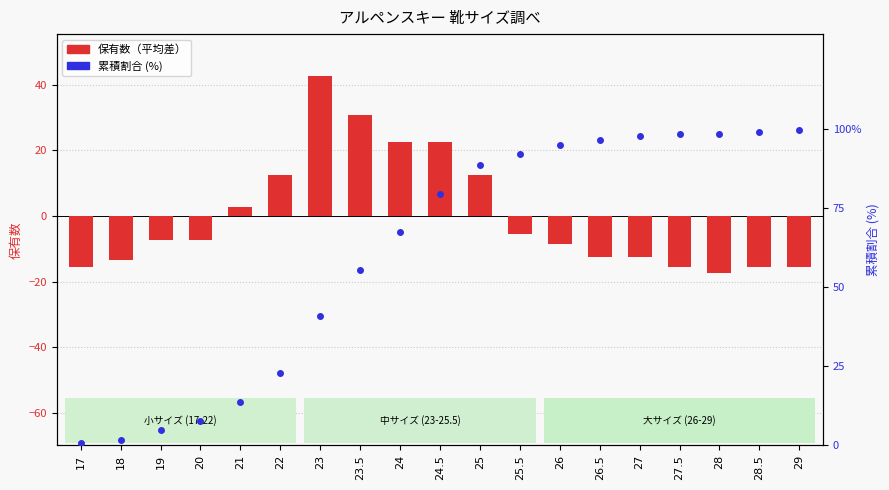

Reading right to left, what are all the values shown in this chart?

保有数（平均差）: 29=-15.4	28.5=-15.4	28=-17.4	27.5=-15.4	27=-12.4	26.5=-12.4	26=-8.4	25.5=-5.4	25=12.6	24.5=22.6	24=22.6	23.5=30.6	23=42.6	22=12.6	21=2.6	20=-7.4	19=-7.4	18=-13.4	17=-15.4
累積割合 (%): 29=99.7	28.5=99.1	28=98.5	27.5=98.5	27=97.9	26.5=96.4	26=94.9	25.5=92.2	25=88.6	24.5=79.5	24=67.5	23.5=55.4	23=41.0	22=22.9	21=13.9	20=7.8	19=4.8	18=1.8	17=0.6